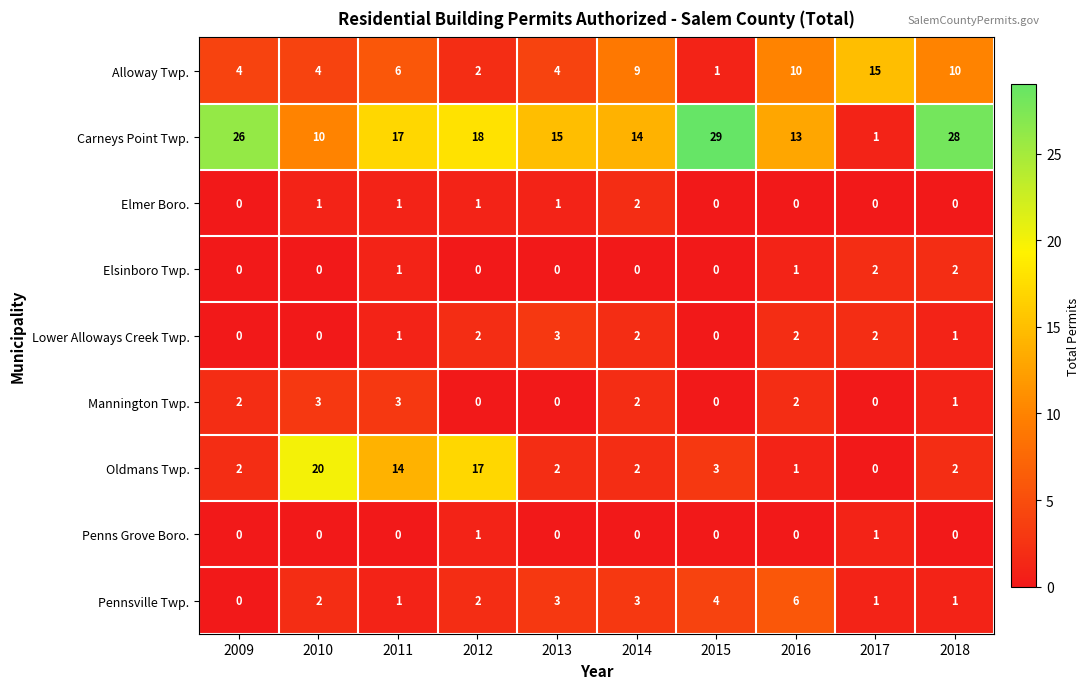

What is the difference between the maximum and second lowest values in the Oldmans Twp. series?

19